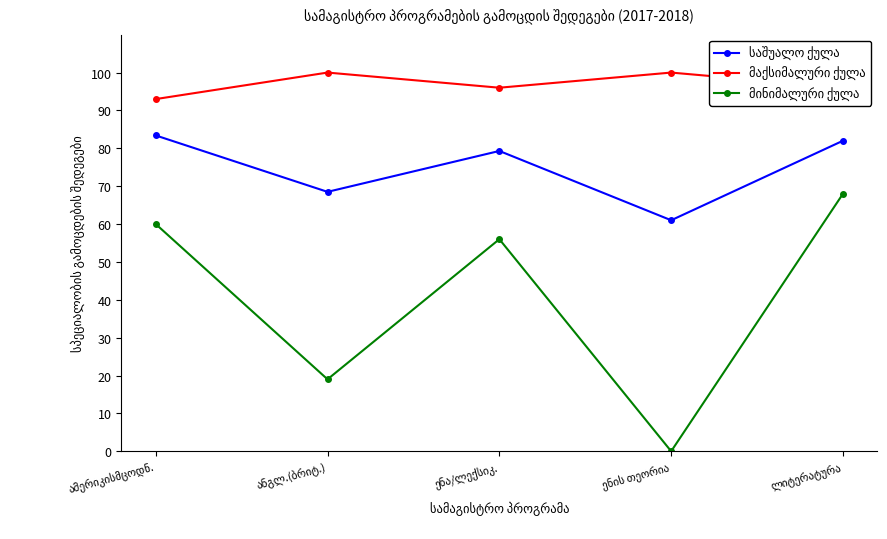

What is the value of the საშუალო ქულა point at the 3rd from the left?

79.3